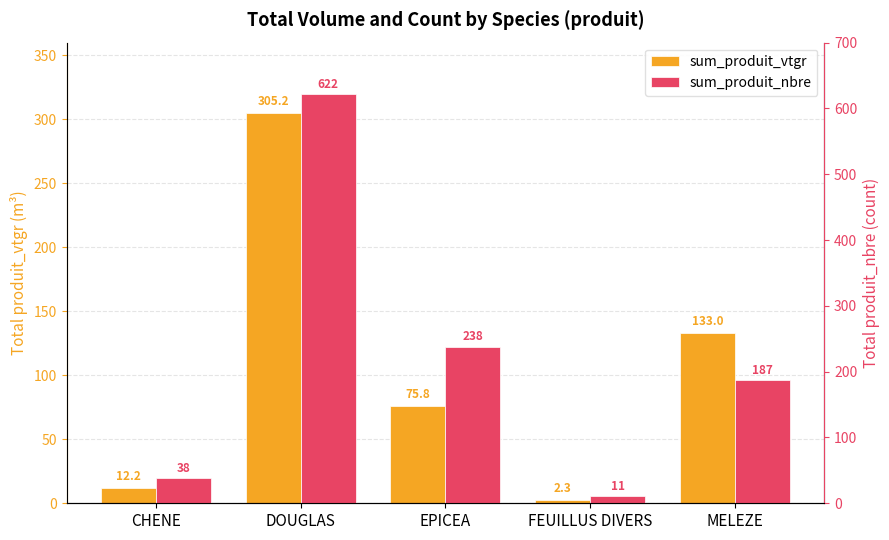

How many values in the sum_produit_nbre series are below 187?

2